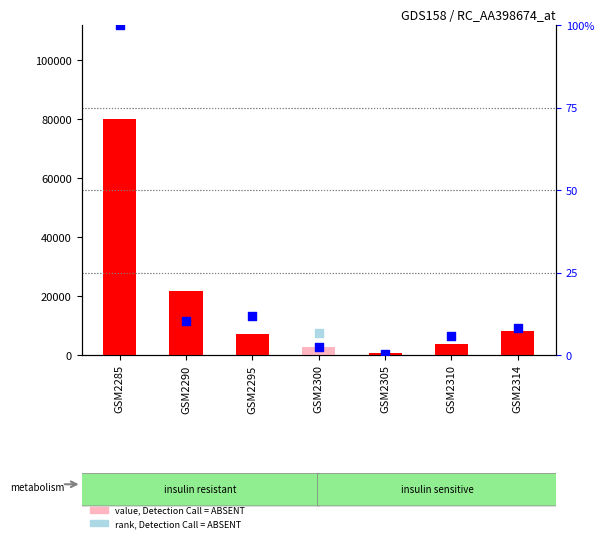

Which series has the largest Y range (max minus min)?

count